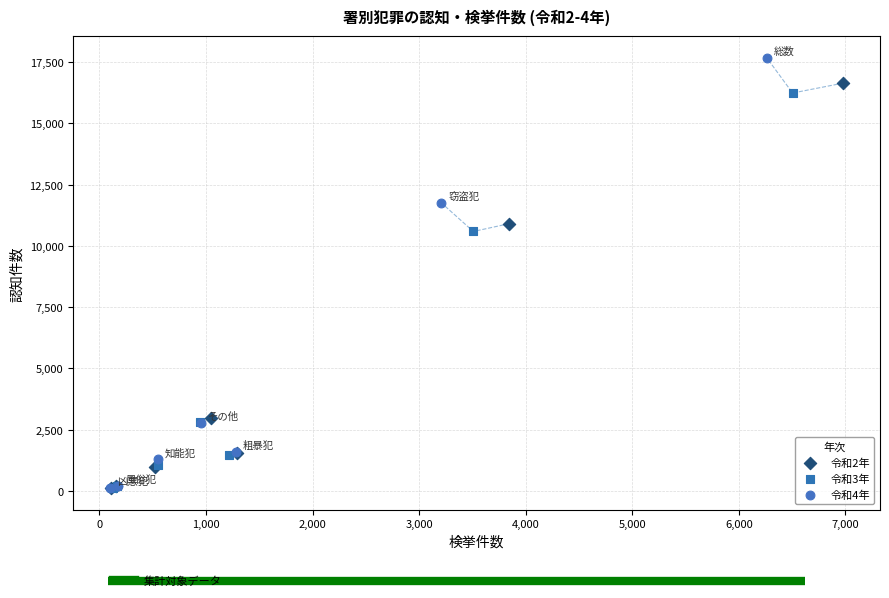

What are all the series names shown in the legend?

令和2年, 令和3年, 令和4年